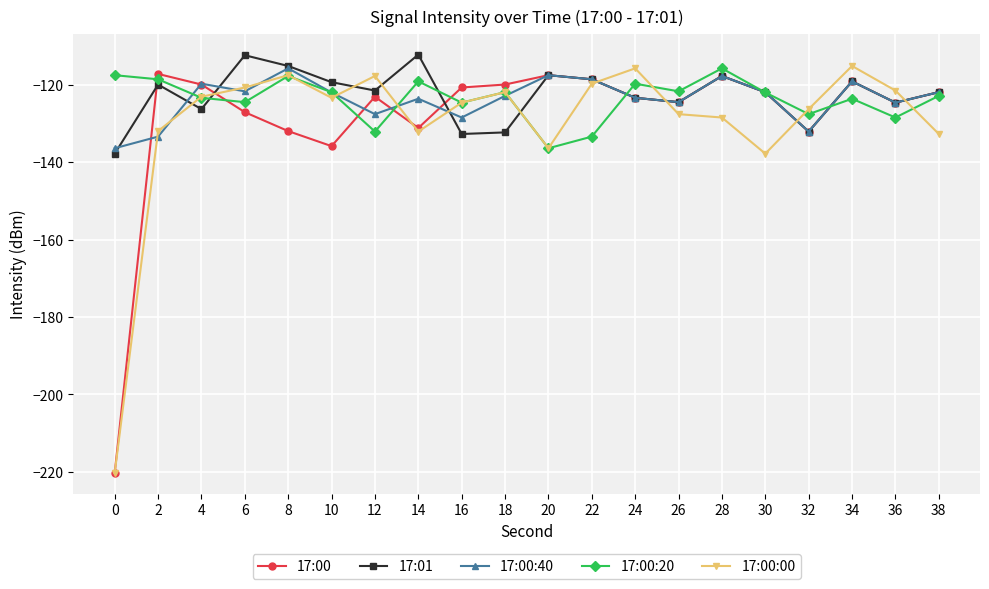

Rank the series at 2 from highest to lowest value.

17:00, 17:00:20, 17:01, 17:00:00, 17:00:40